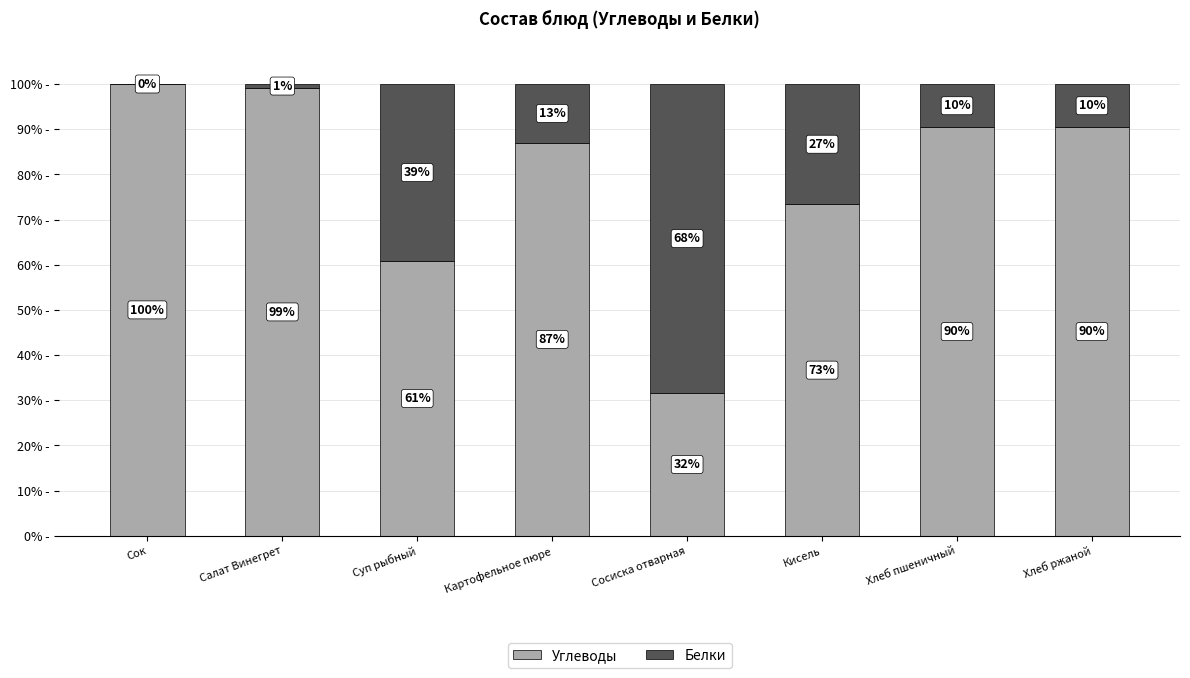

What is the sum of the Углеводы values at Хлеб ржаной and Сосиска отварная?

122.0